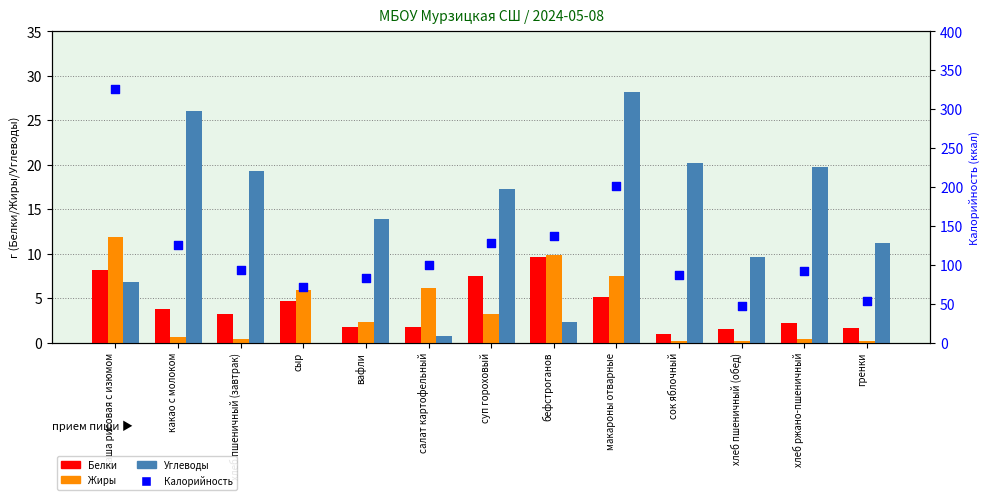

Which series reaches the maximum Y coordinate?

Калорийность